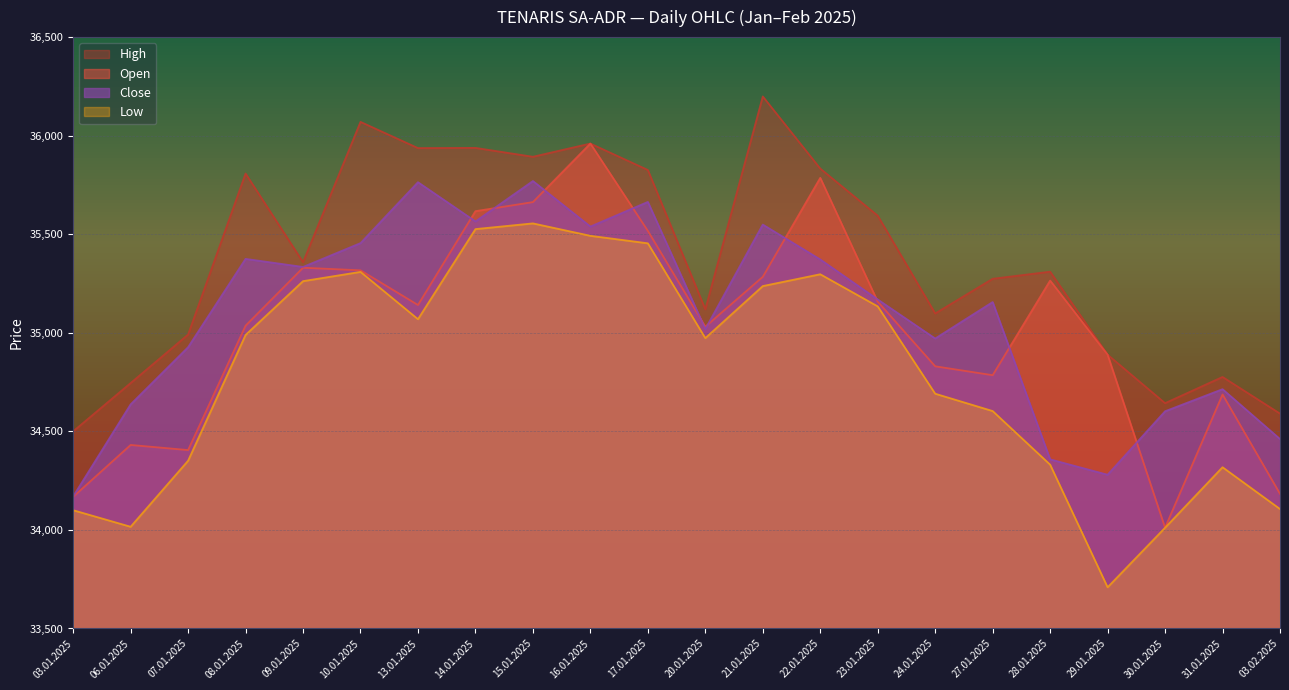

What is the label of the 8th point from the right?

23.01.2025